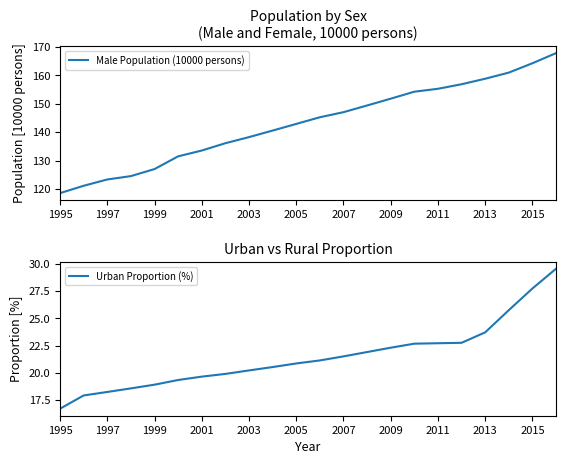

The value of Male Population (10000 persons) at 2011 is 32.8. True or false?

False